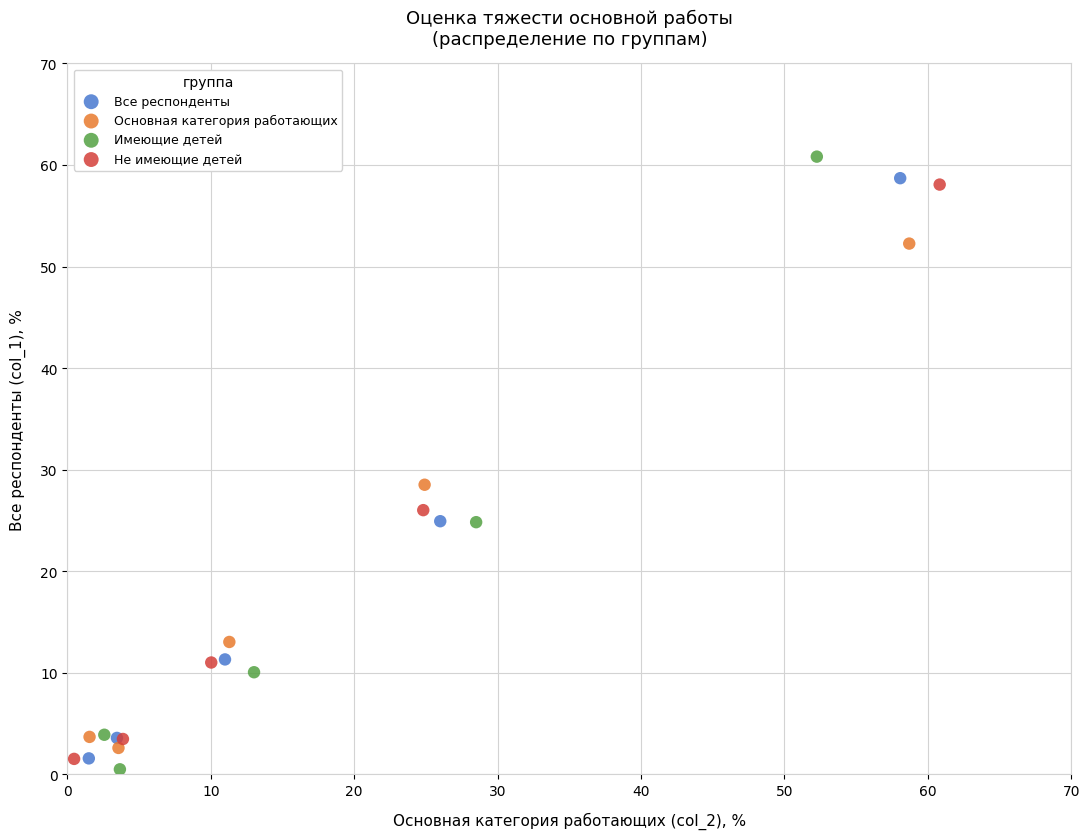

Which series has the largest Y range (max minus min)?

Имеющие детей